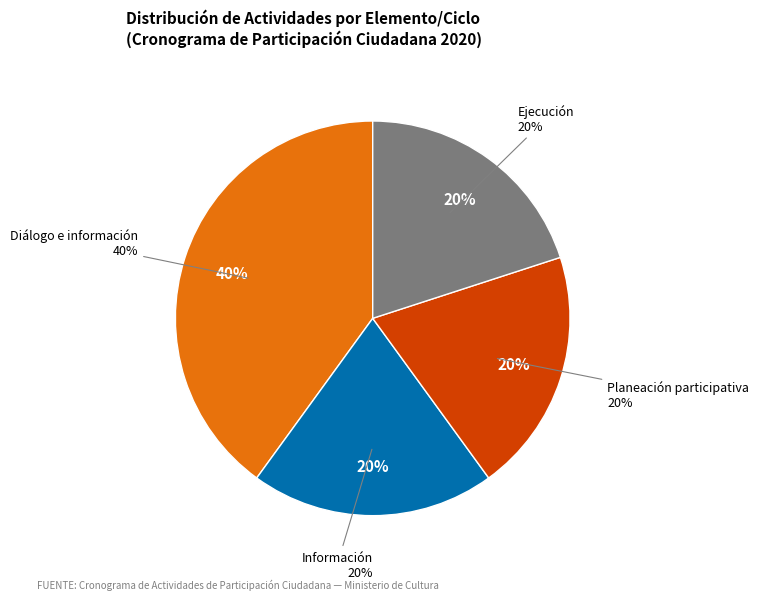

Which has a higher value, Diálogo e información or Información?

Diálogo e información